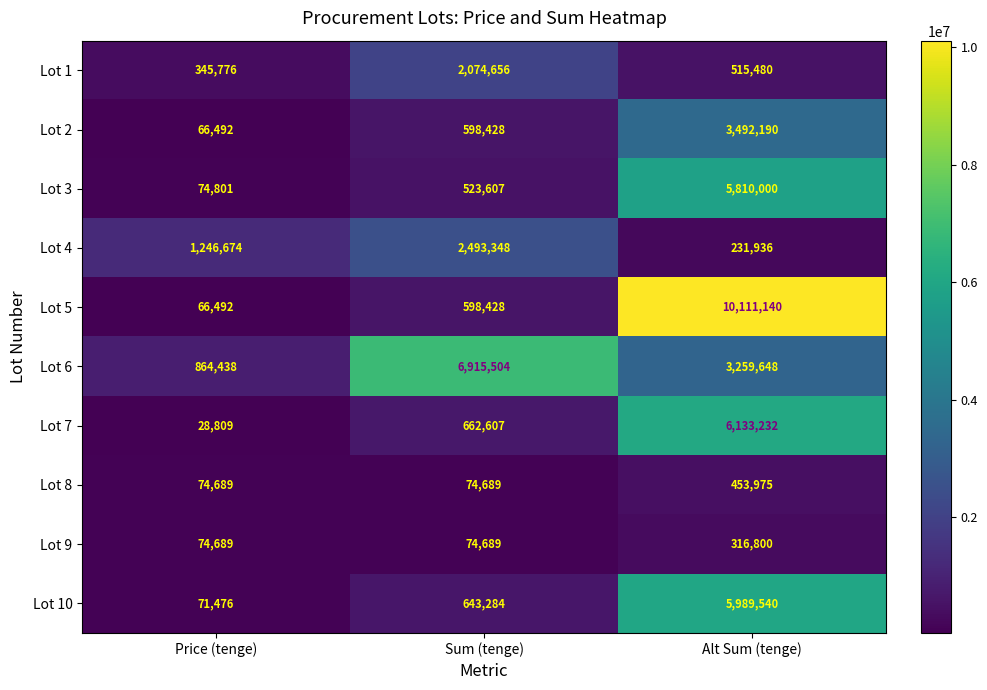

What is the highest value of the Lot 1 series?

2074656